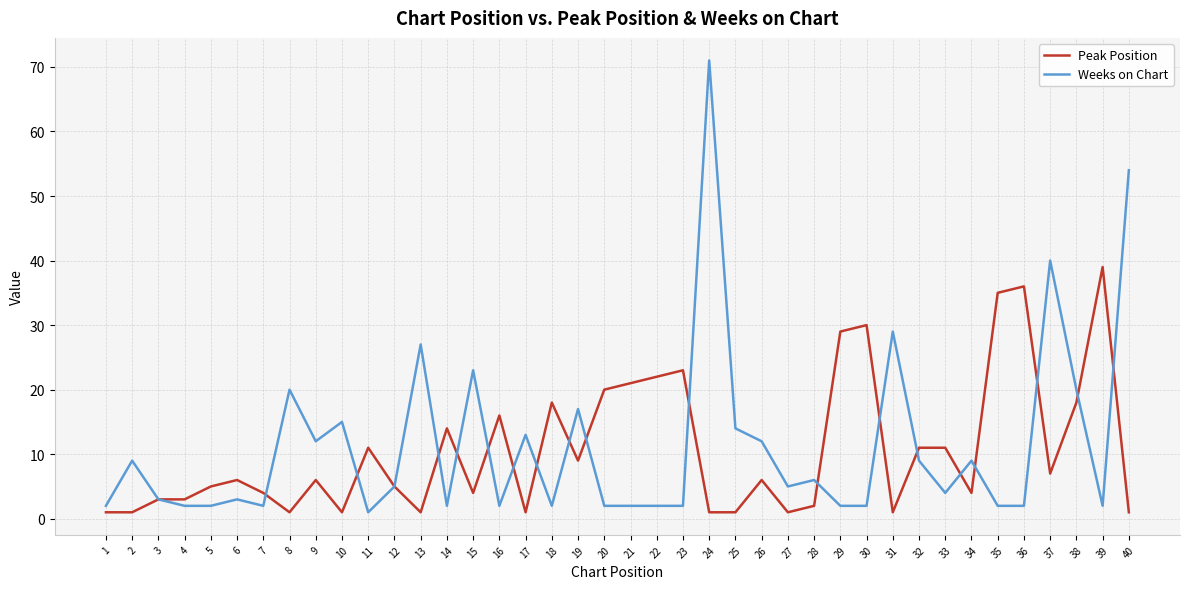

Is the value of Weeks on Chart at 18 greater than the value of Peak Position at 16?

No